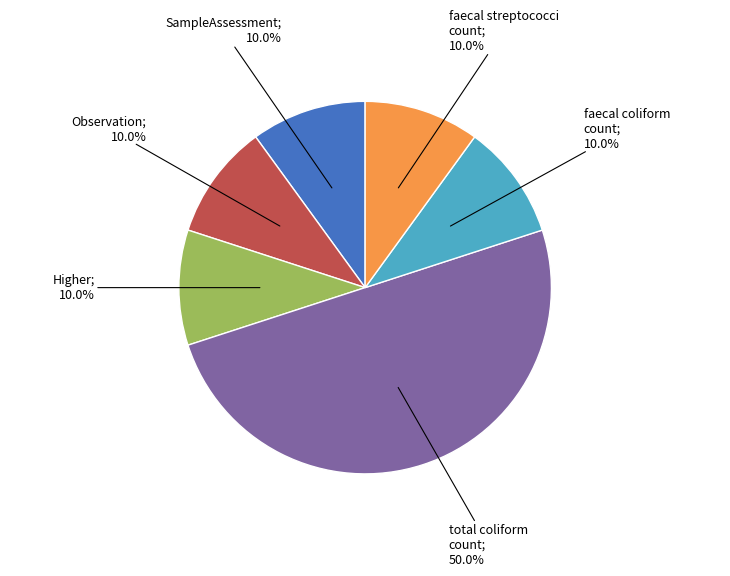

How many slices are in this pie chart?

6